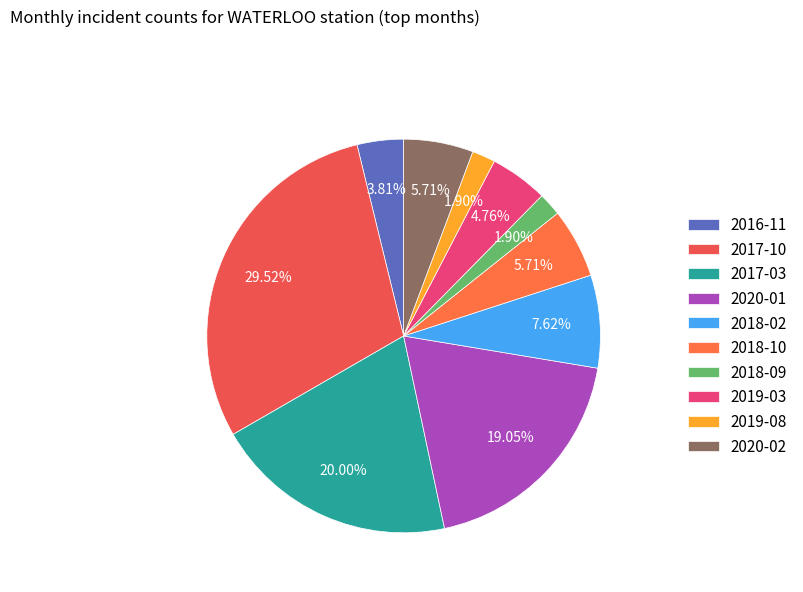

Which has a higher value, 2018-09 or 2020-01?

2020-01